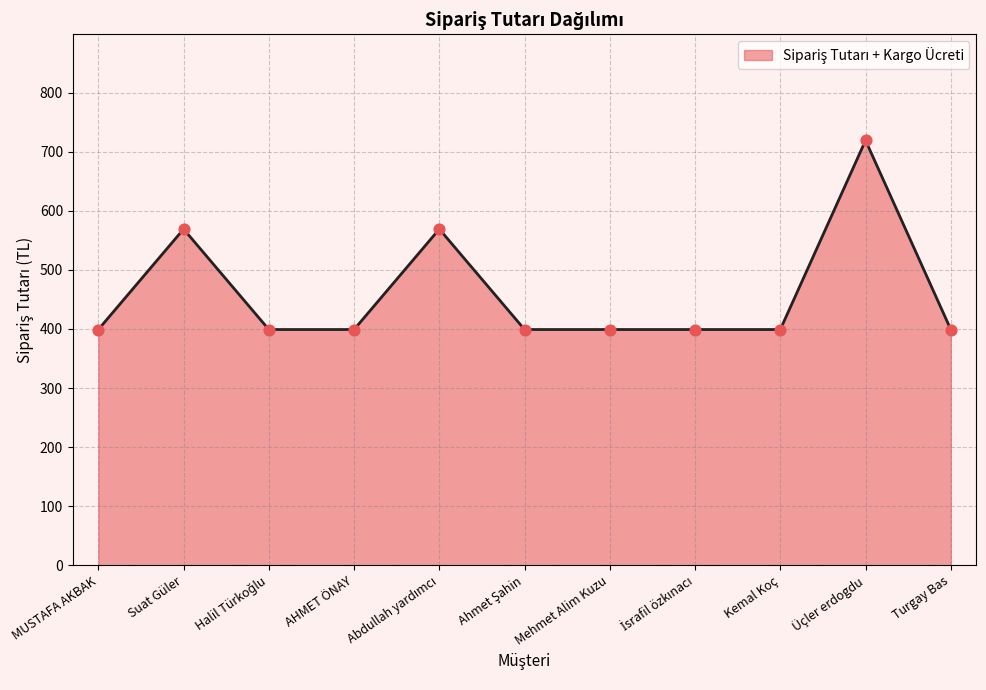

Approximately how many times larger is the value at AHMET ÖNAY compared to Suat Güler?

0.7